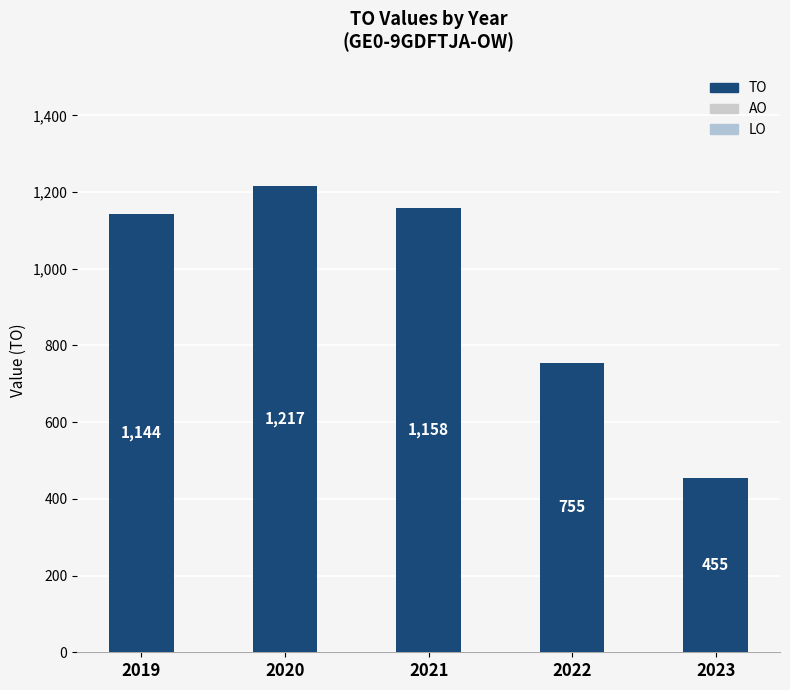

How many bars are there in total?

5